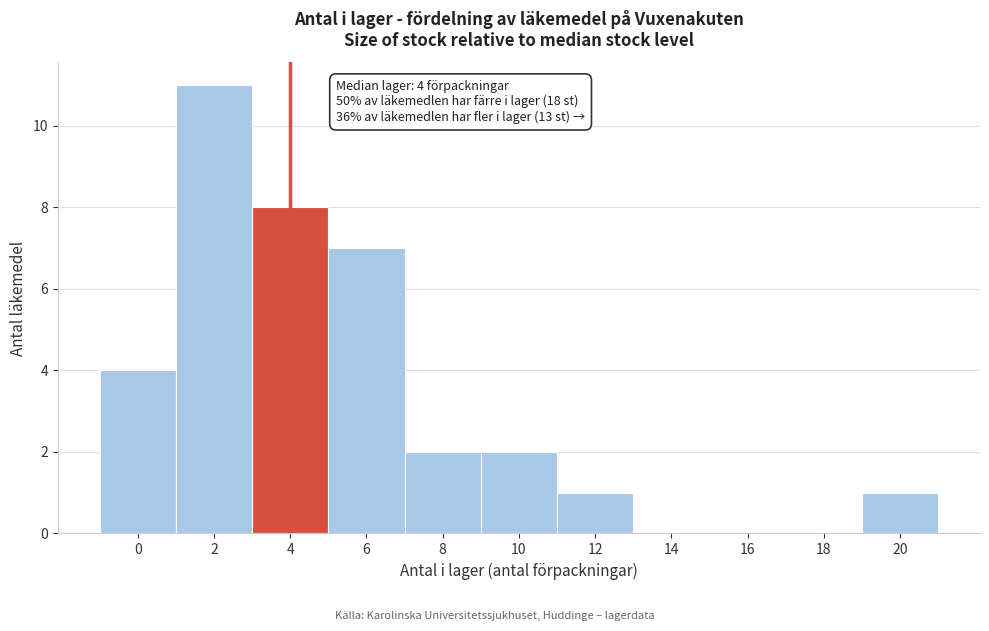

Reading left to right, transcribe all the data shown in this chart.

0=4	2=11	4=8	6=7	8=2	10=2	12=1	14=0	16=0	18=0	20=1